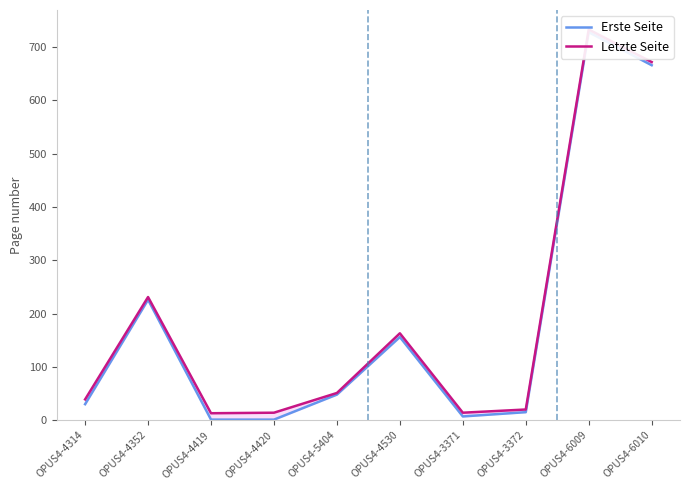

What is the label of the 5th point from the left?

OPUS4-5404